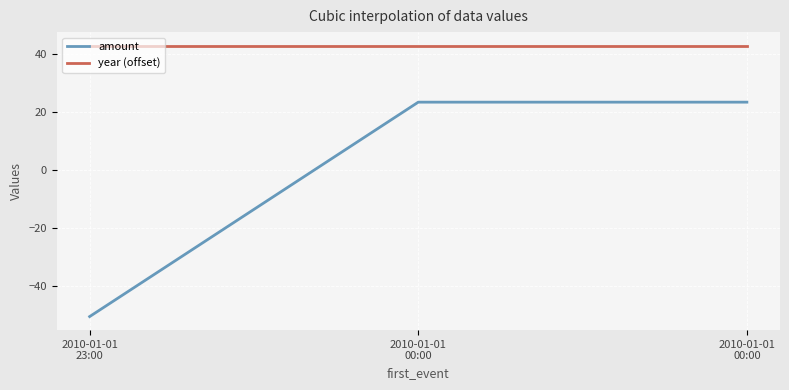

Is it true that year (offset) equals 64.2 at 2010-01-01
23:00?

False